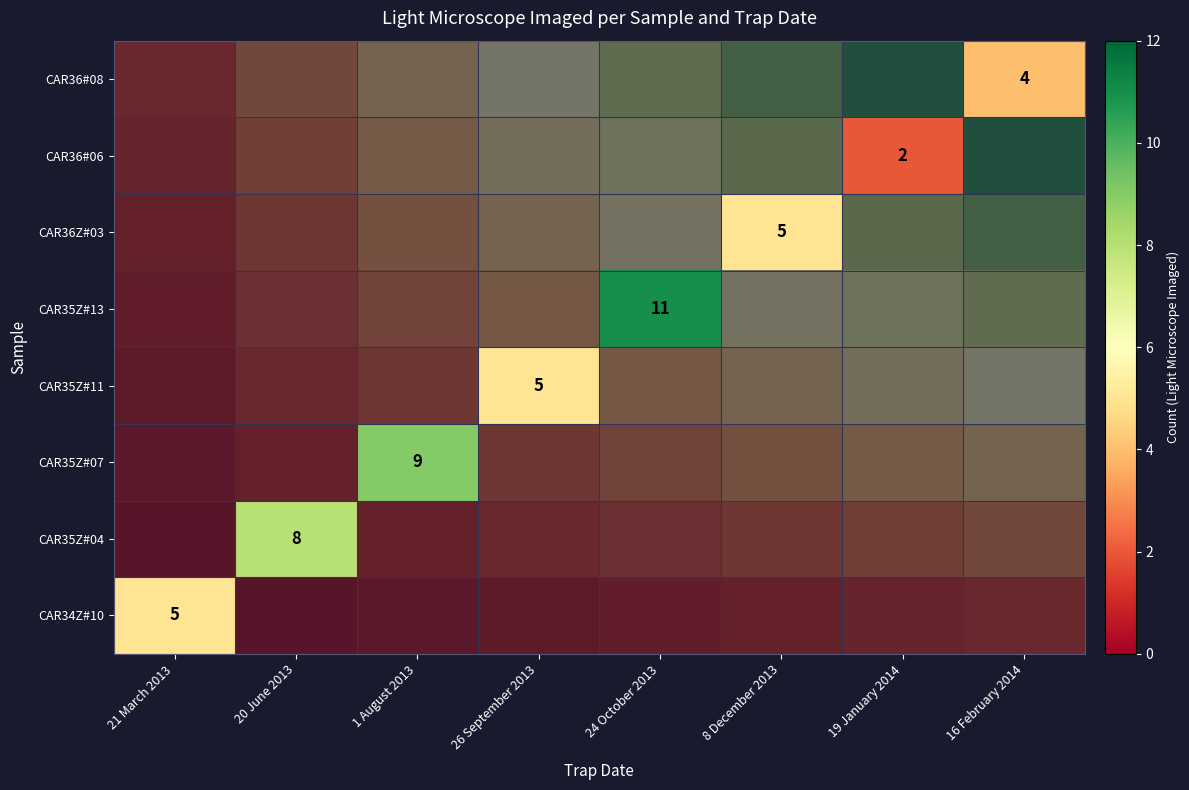

How many values in CAR35Z#07 are above zero?

1